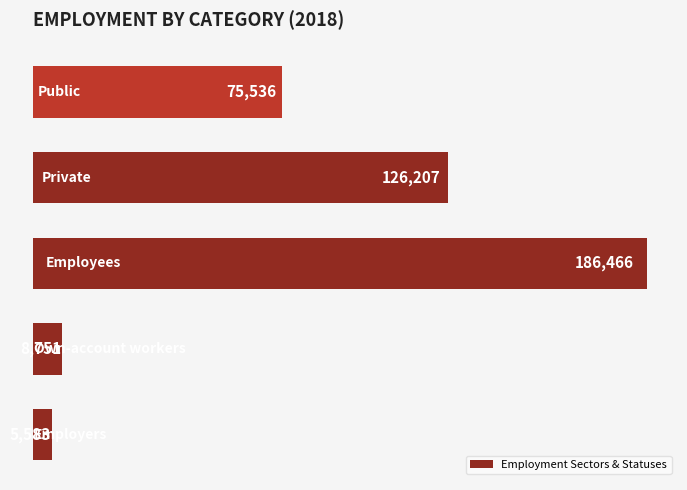

What is the difference between the maximum and second lowest values?

177715